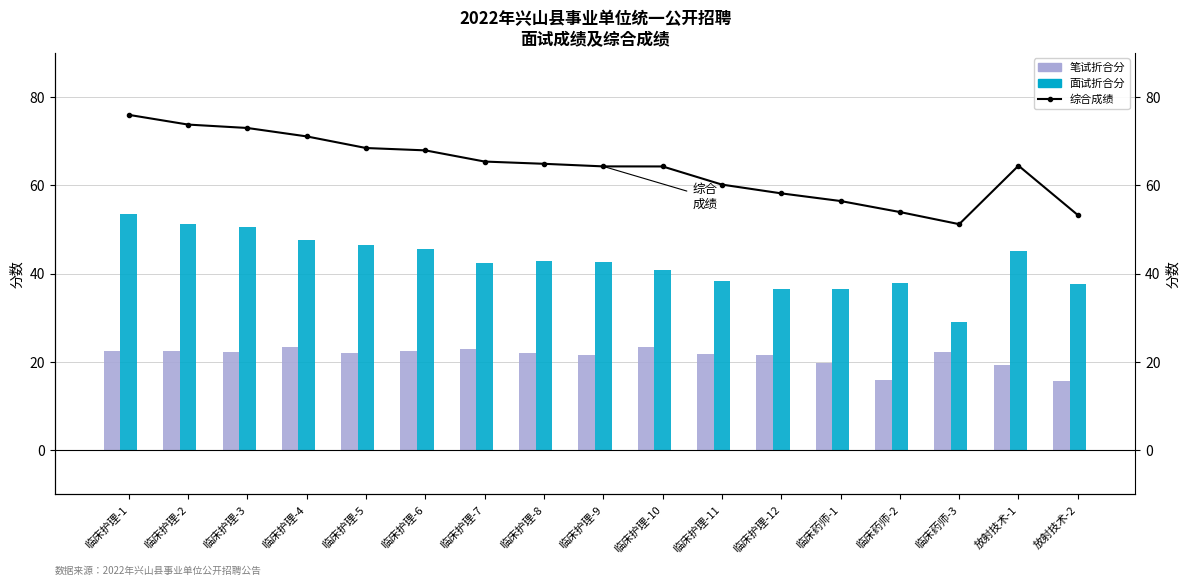

Between 临床护理-1 and 临床护理-7, which series saw the biggest shift?

面试折合分